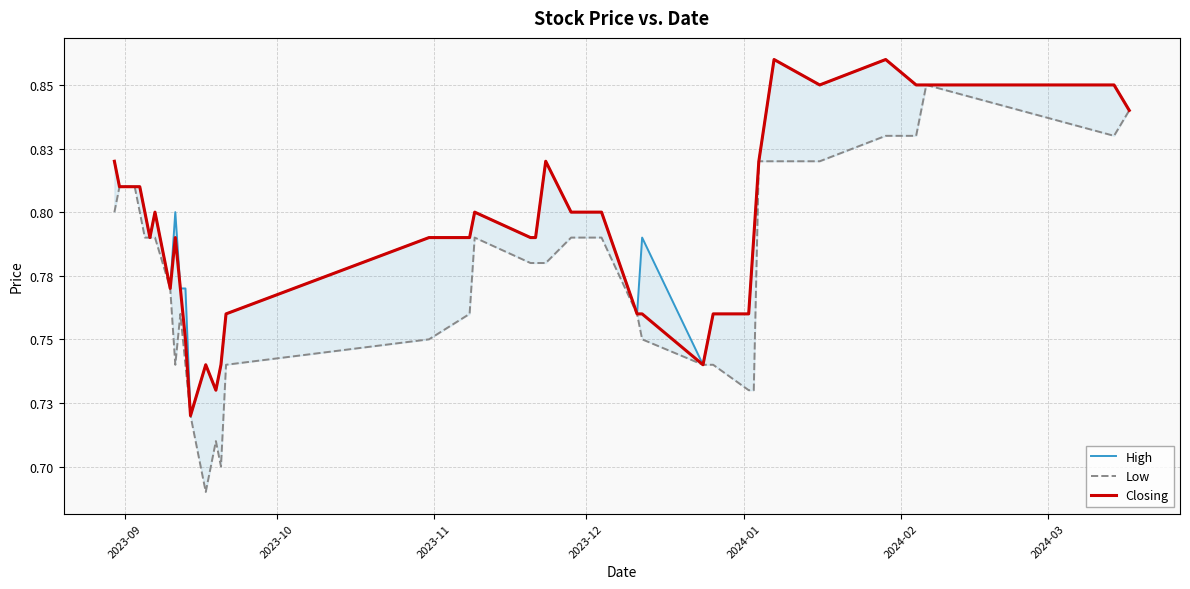

What is the difference between the second highest and minimum values in the Low series?

0.2